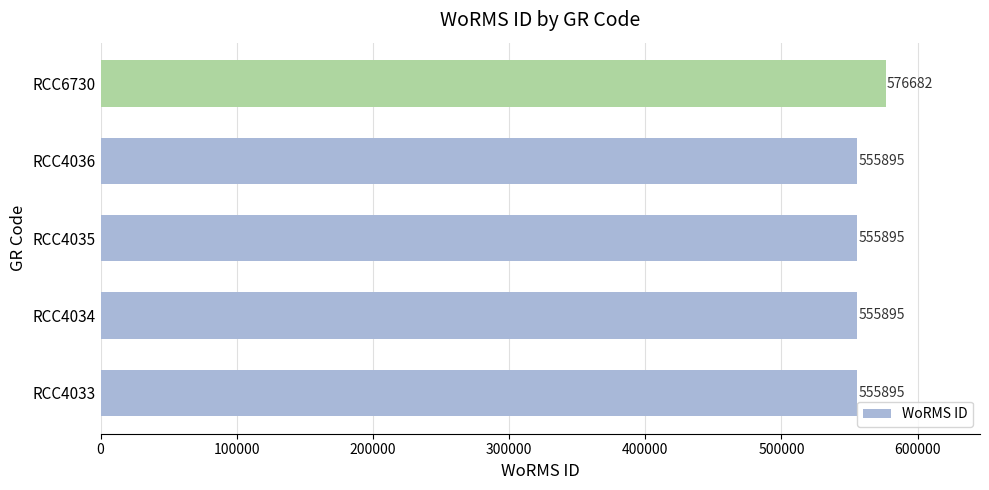

The chart shows a value of 555895 at RCC4033. True or false?

True